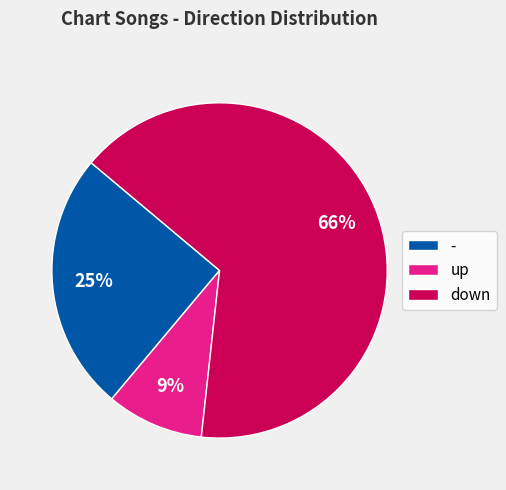

Between - and up, which is larger?

-